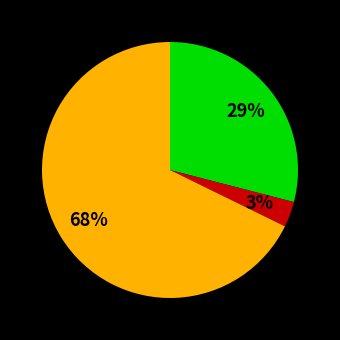

To the nearest percent, what is the difference between the largest and smallest slice percentages?

65%